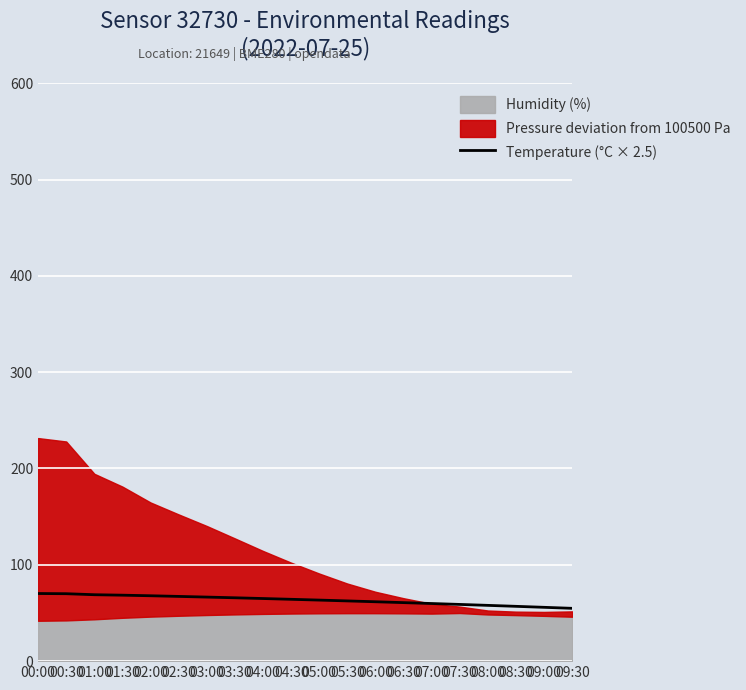

How many data points does each series have?

20